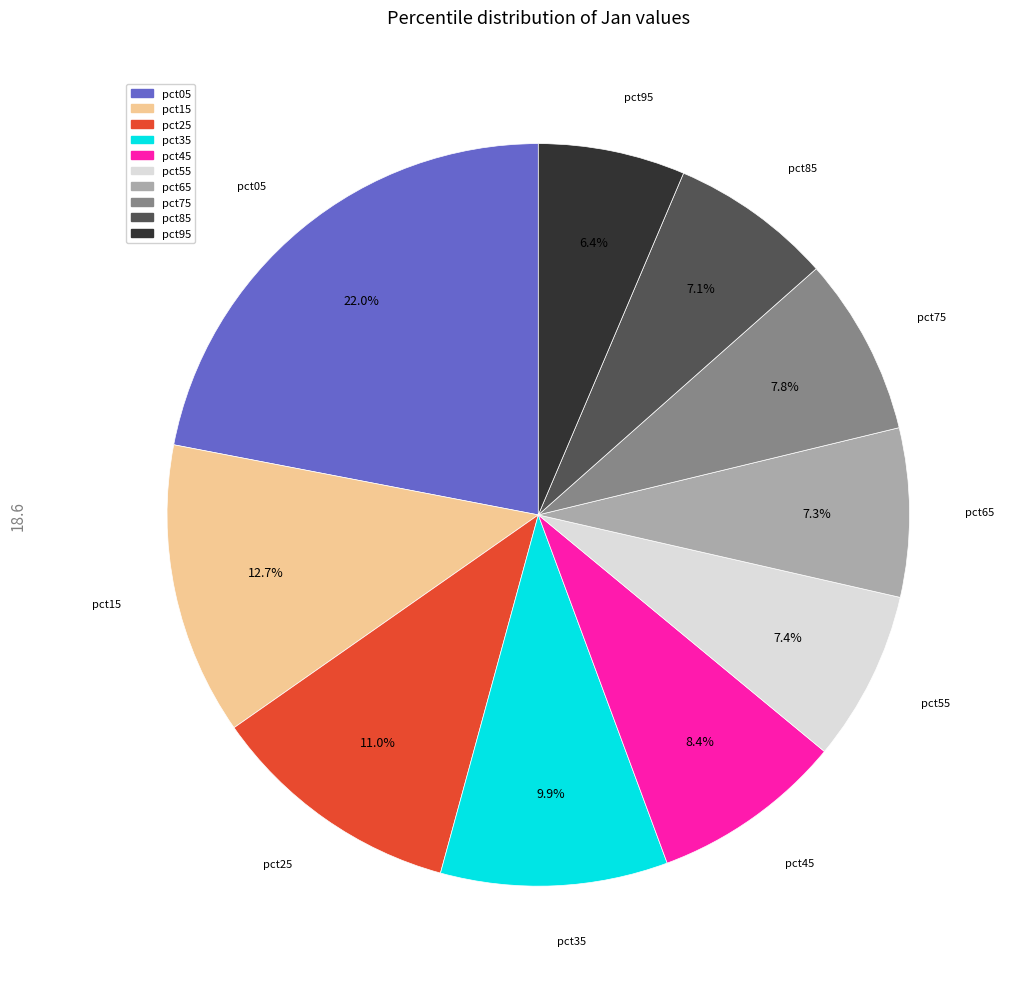

Which category has the biggest portion of the pie?

pct05